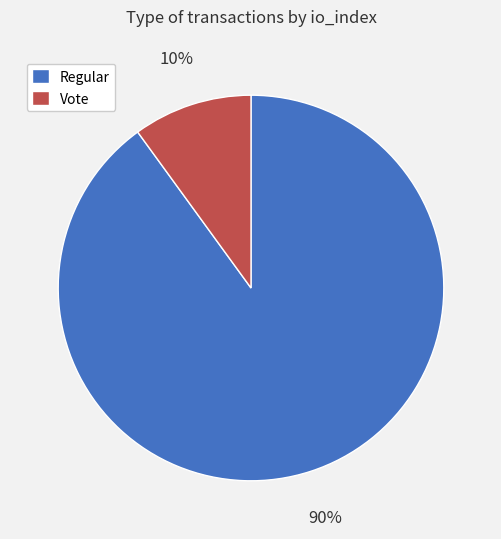

To the nearest percent, what is the average slice percentage?

50%